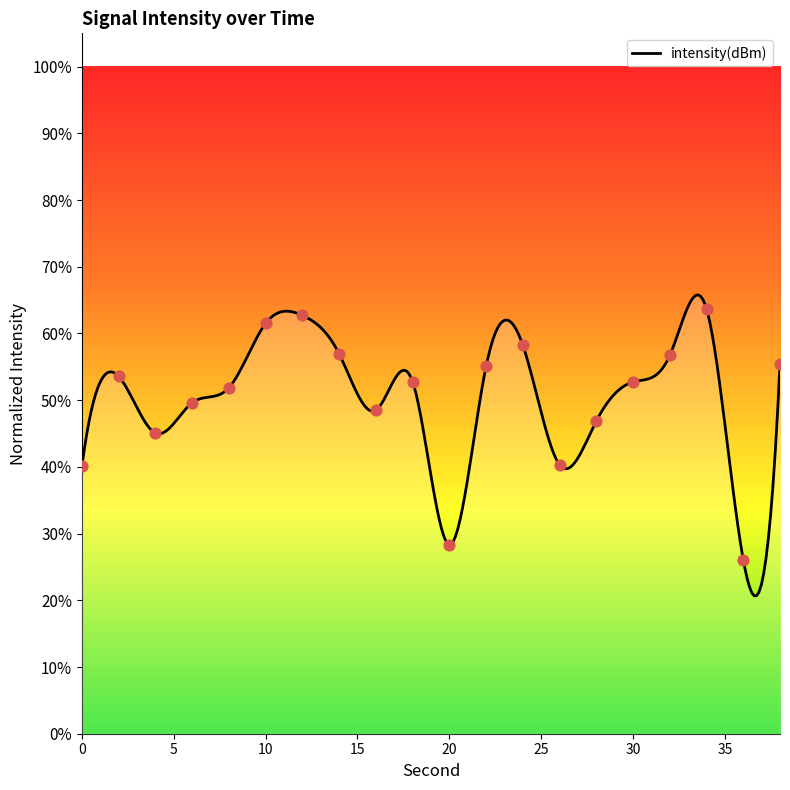

What is the ratio of the value at 10 to the value at 18?

1.2